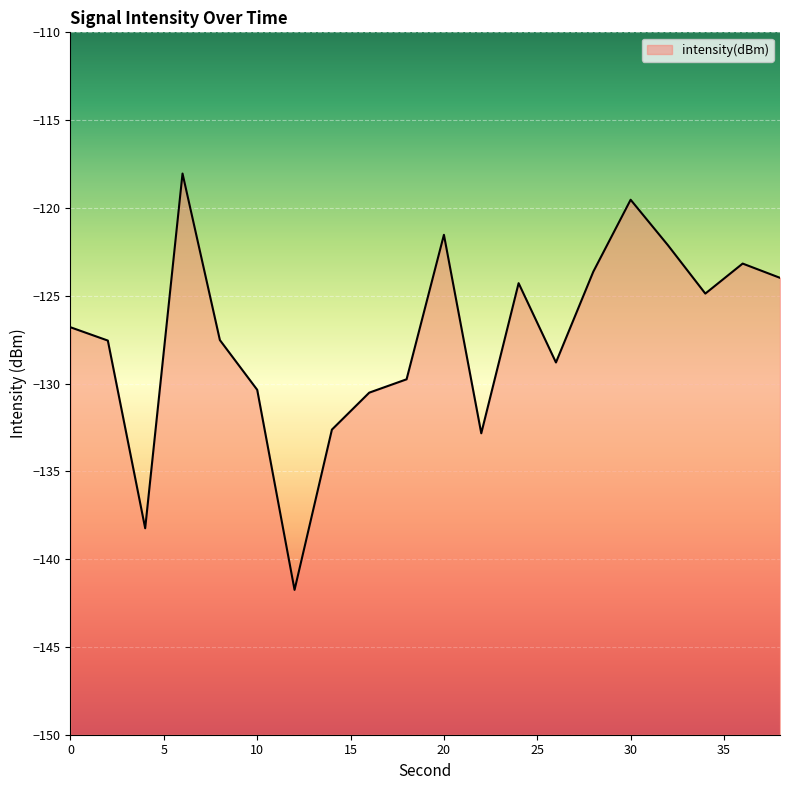

What is the value of the 13th point from the left?

-124.3